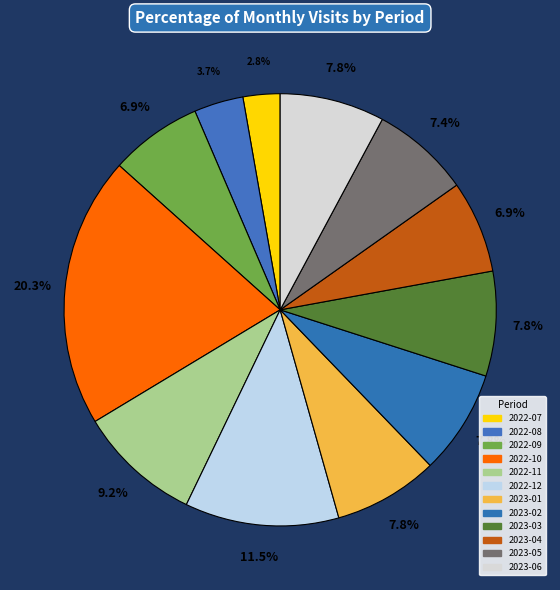

Rank the categories by value from highest to lowest.

2022-10, 2022-12, 2022-11, 2023-01, 2023-02, 2023-03, 2023-06, 2023-05, 2022-09, 2023-04, 2022-08, 2022-07